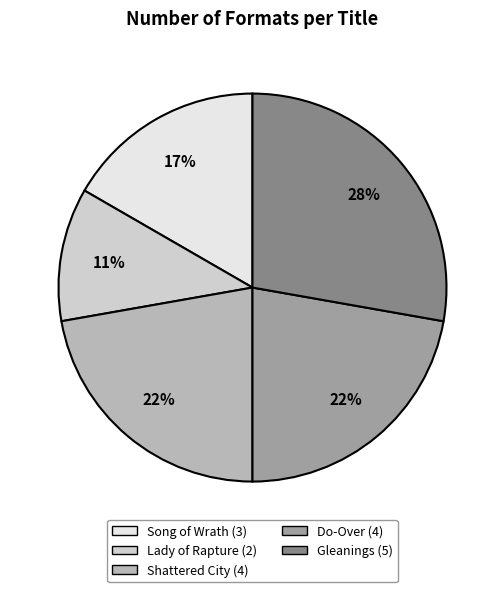

Which slice is the smallest?

Lady of Rapture